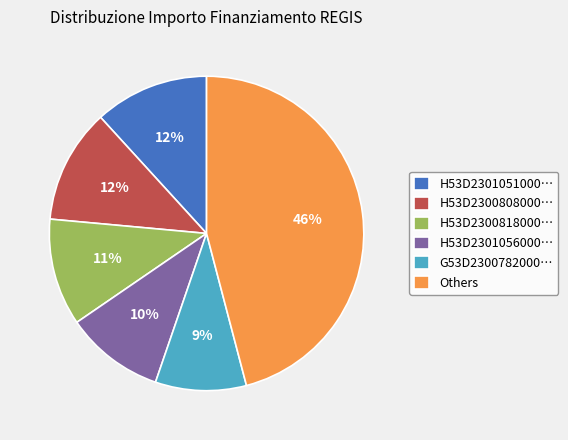

To the nearest percent, what is the difference between the H53D2301056000… and H53D2300818000… slice percentages?

1%